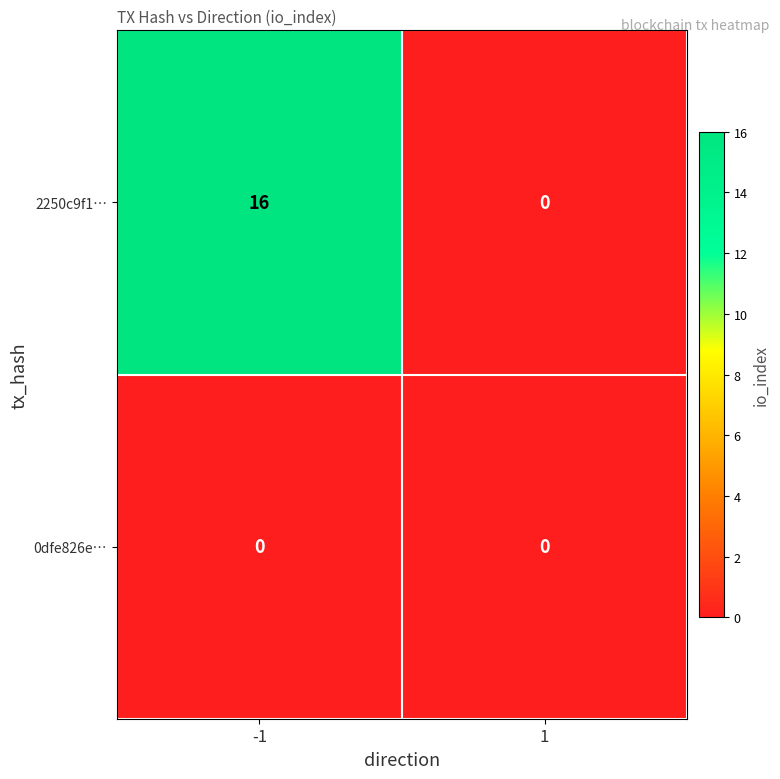

What is the difference between the maximum and minimum values in the 2250c9f1… series?

16